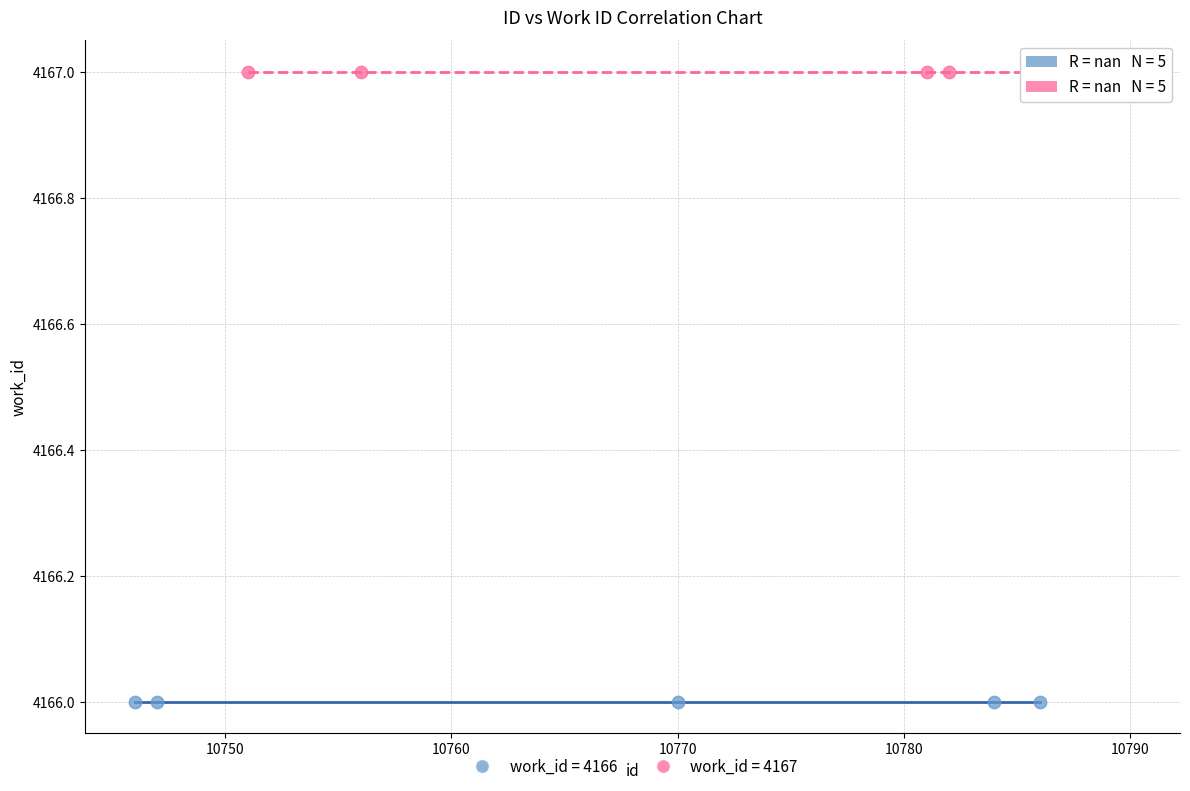

Which series contains the lowest Y value?

work_id = 4166